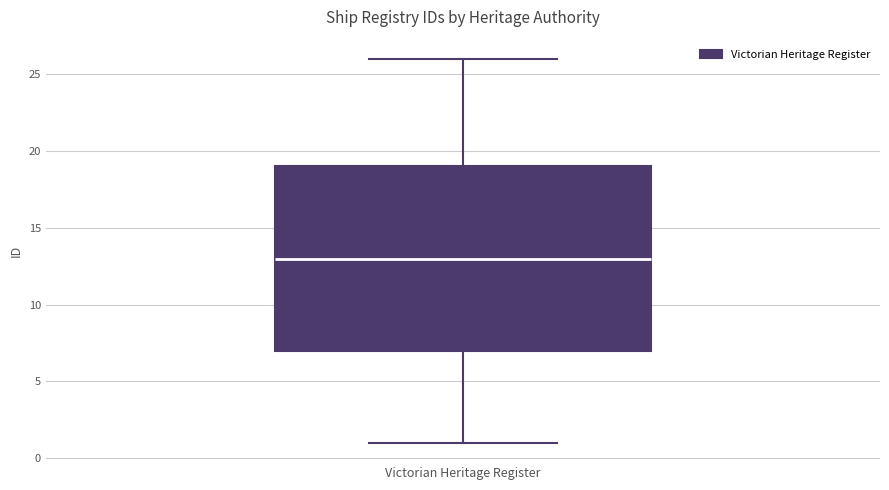

Transcribe this box plot: give where the median line is, the range the box spans, and where the two whiskers end, as read against the y-axis. The values are not printed on the chart, so give them approximately, as read against the axis.

median 13, box 7 to 19, whiskers 1 to 26